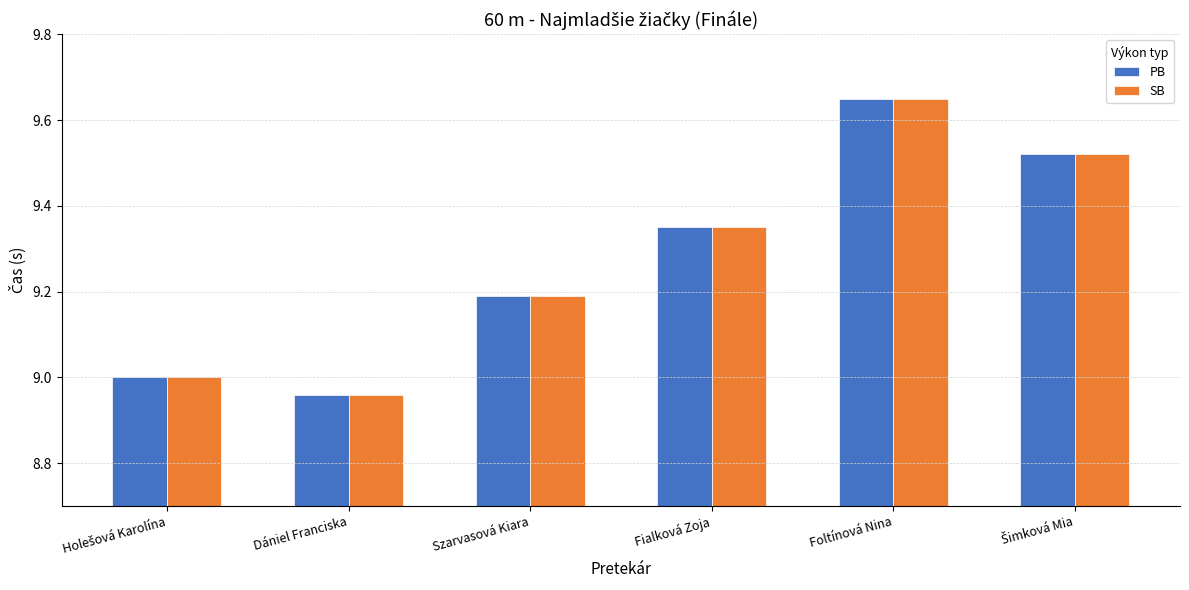

What is the sum of all PB values?

55.7